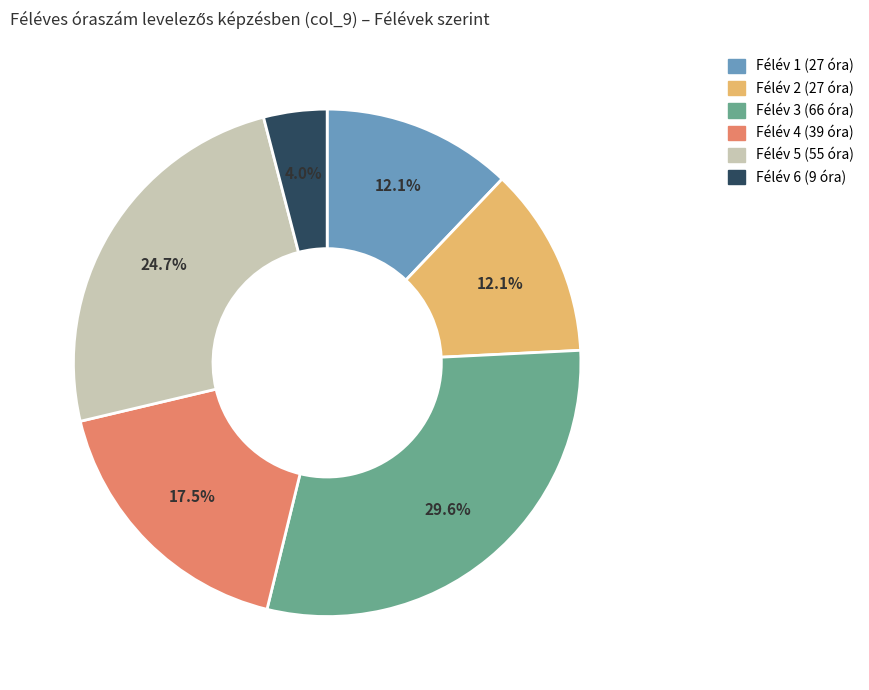

Which category has the smallest portion of the pie?

Félév 6 (9 óra)